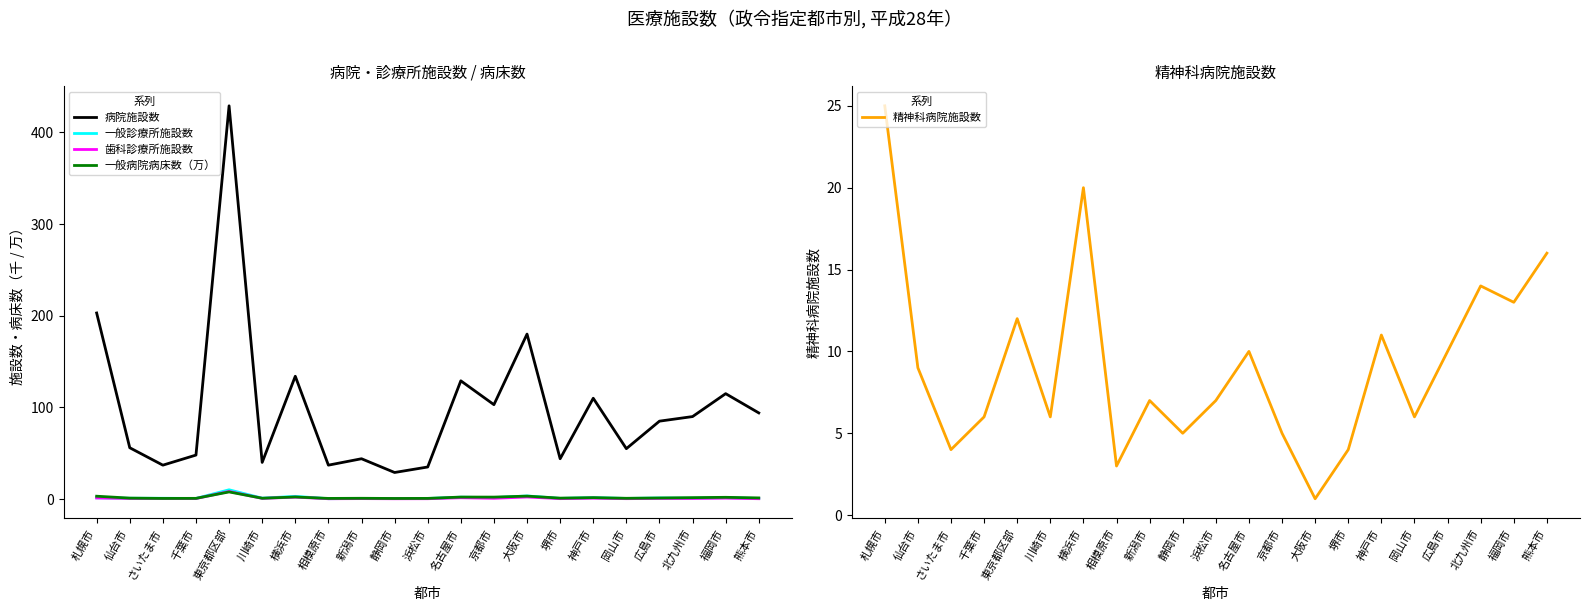

What is the sum of the 一般診療所施設数 values at 相模原市 and 東京都区部?

10.5